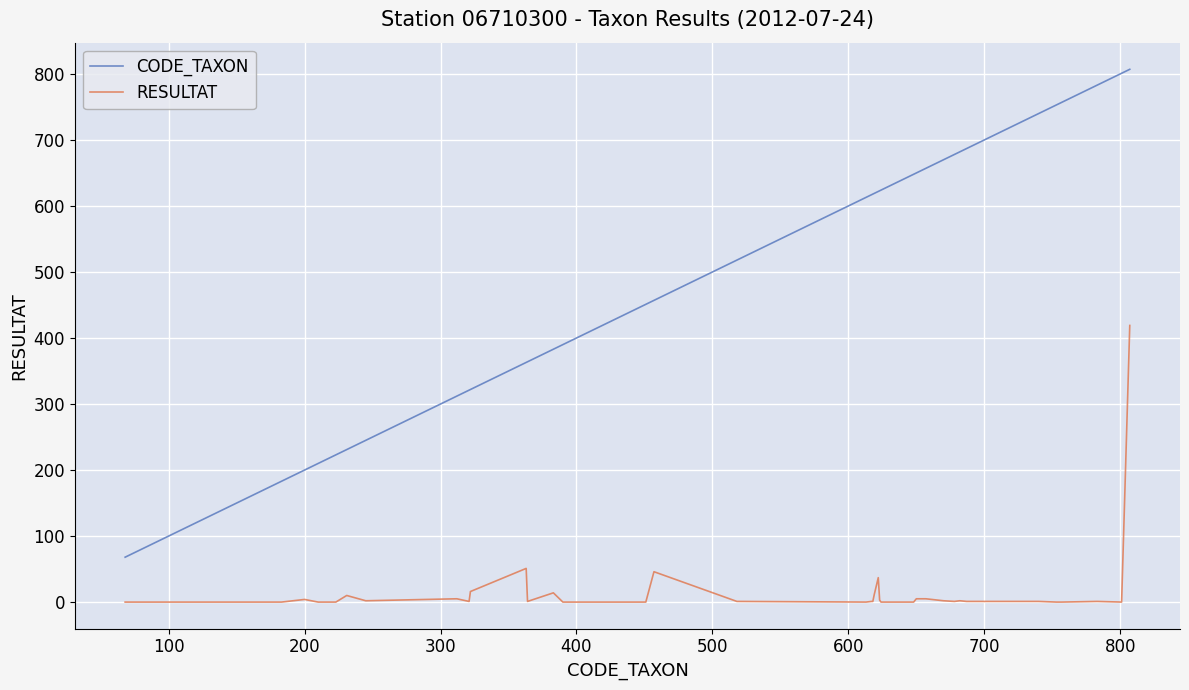

List the series in order of their overall mean, highest first.

CODE_TAXON, RESULTAT